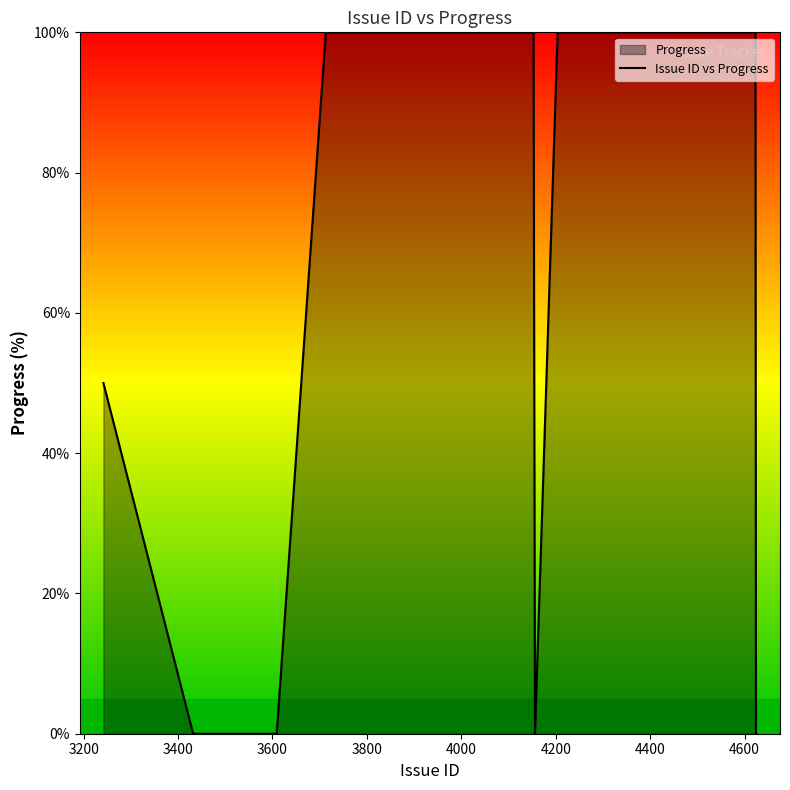

What is the greatest value displayed?

100